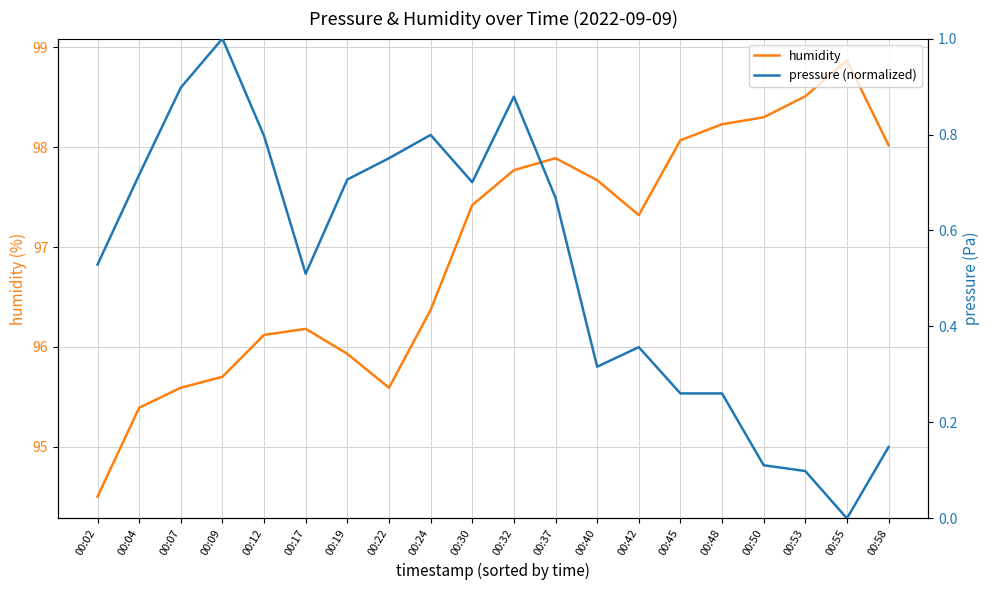

Between 00:12 and 00:50, which is larger?

00:50